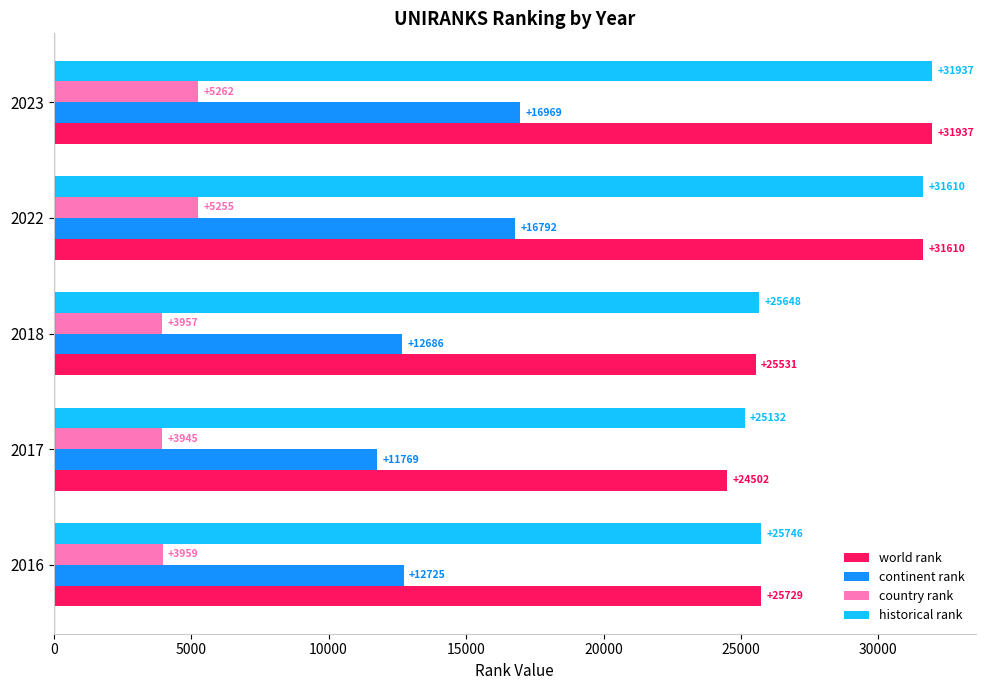

Which series has the widest spread of values?

world rank